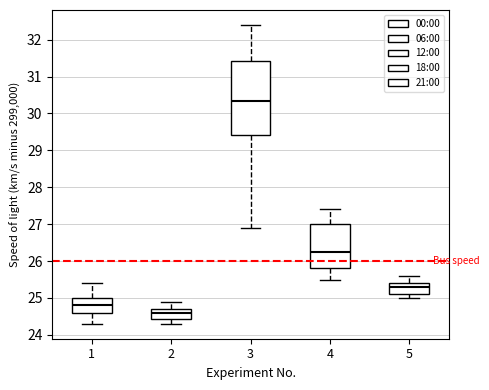

Reading left to right, transcribe this box plot: for each box, give where its median line is, the range the box spans, and where its two whiskers end, as read against the y-axis. The values are not printed on the chart, so give them approximately, as read against the axis.

1: median 24.8, box 24.6 to 25.0, whiskers 24.3 to 25.4
2: median 24.6, box 24.4 to 24.7, whiskers 24.3 to 24.9
3: median 30.4, box 29.4 to 31.4, whiskers 26.9 to 32.4
4: median 26.3, box 25.8 to 27.0, whiskers 25.5 to 27.4
5: median 25.3, box 25.1 to 25.4, whiskers 25.0 to 25.6